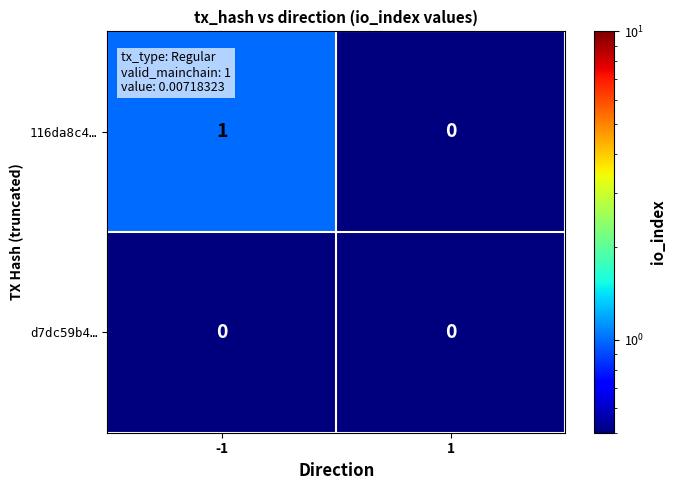

Reading right to left, transcribe all the data shown in this chart.

116da8c4…: 0	1
d7dc59b4…: 0	0